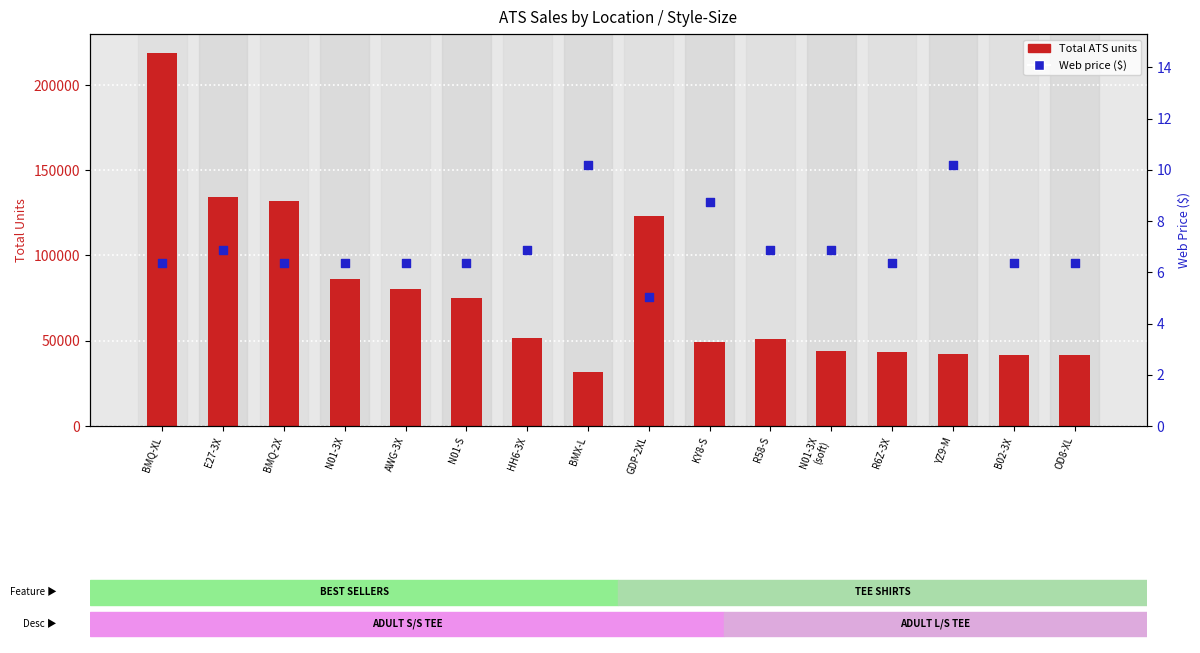

Which series has the largest Y range (max minus min)?

Phoenix ATS